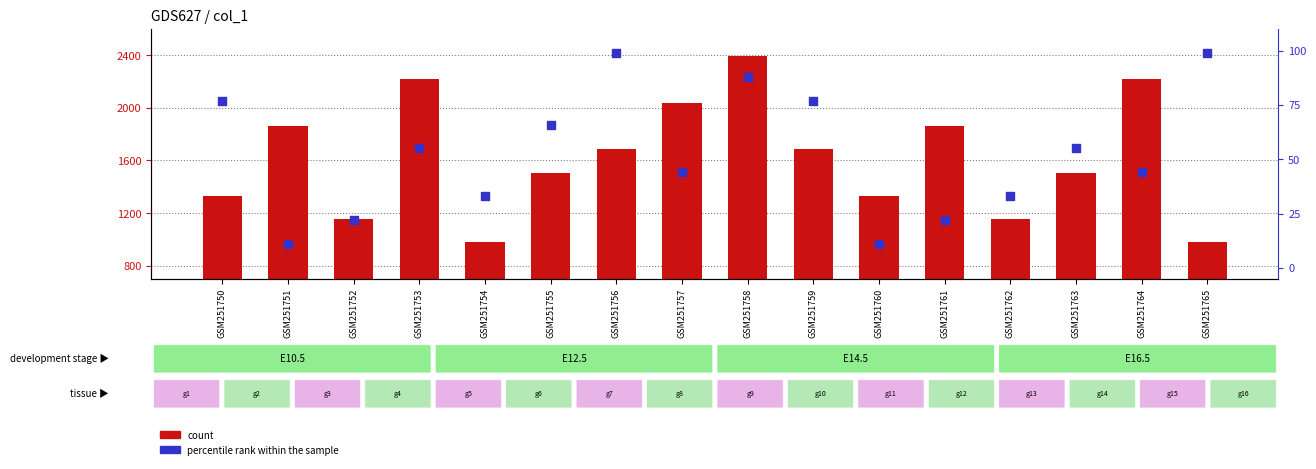

What is the total value across all series at GSM251750?

1408